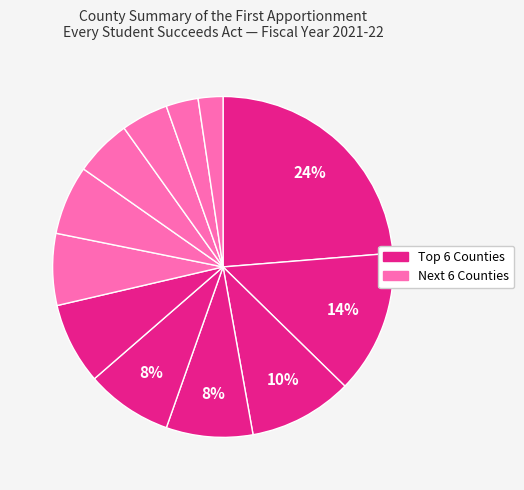

How many slices are in this pie chart?

12